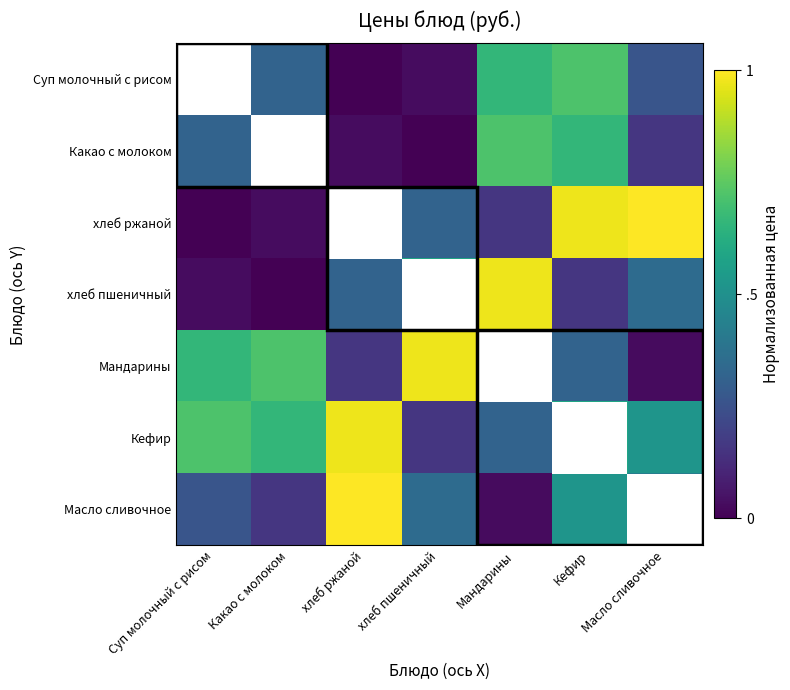

What is the difference between the хлеб ржаной values at Мандарины and хлеб пшеничный?

0.2